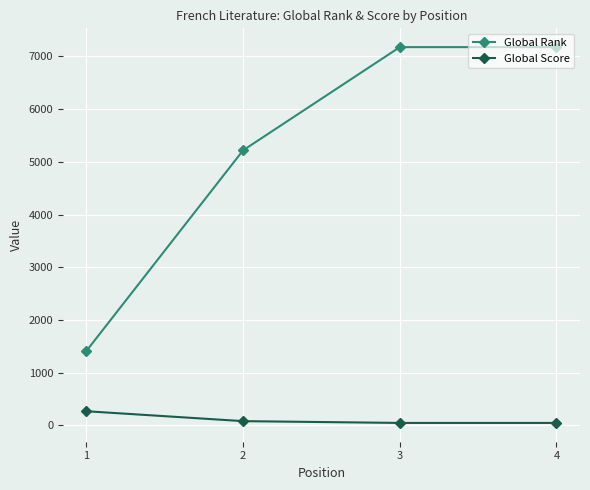

Read the Global Score value at 3.

45